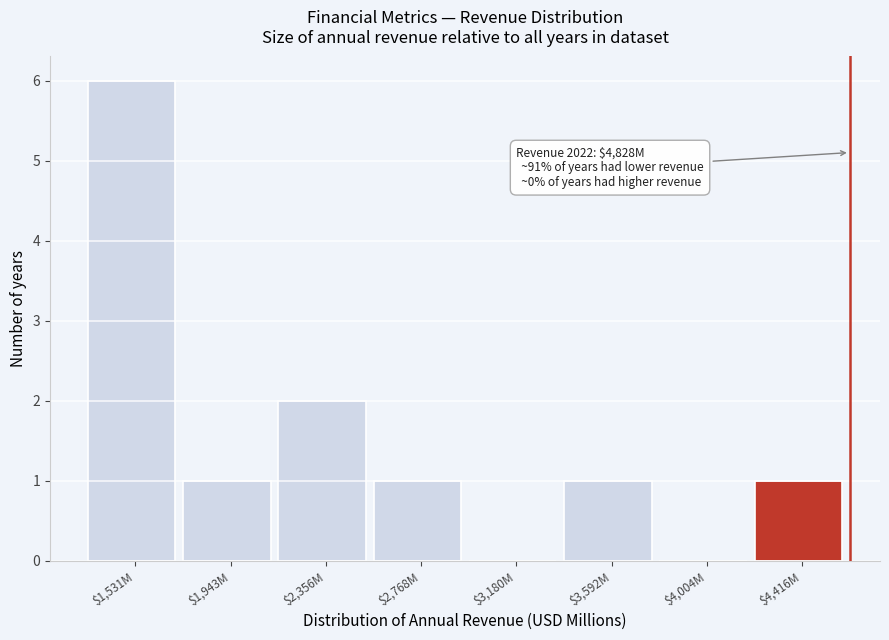

Where is the data nearest to the value 3?

$2,356M